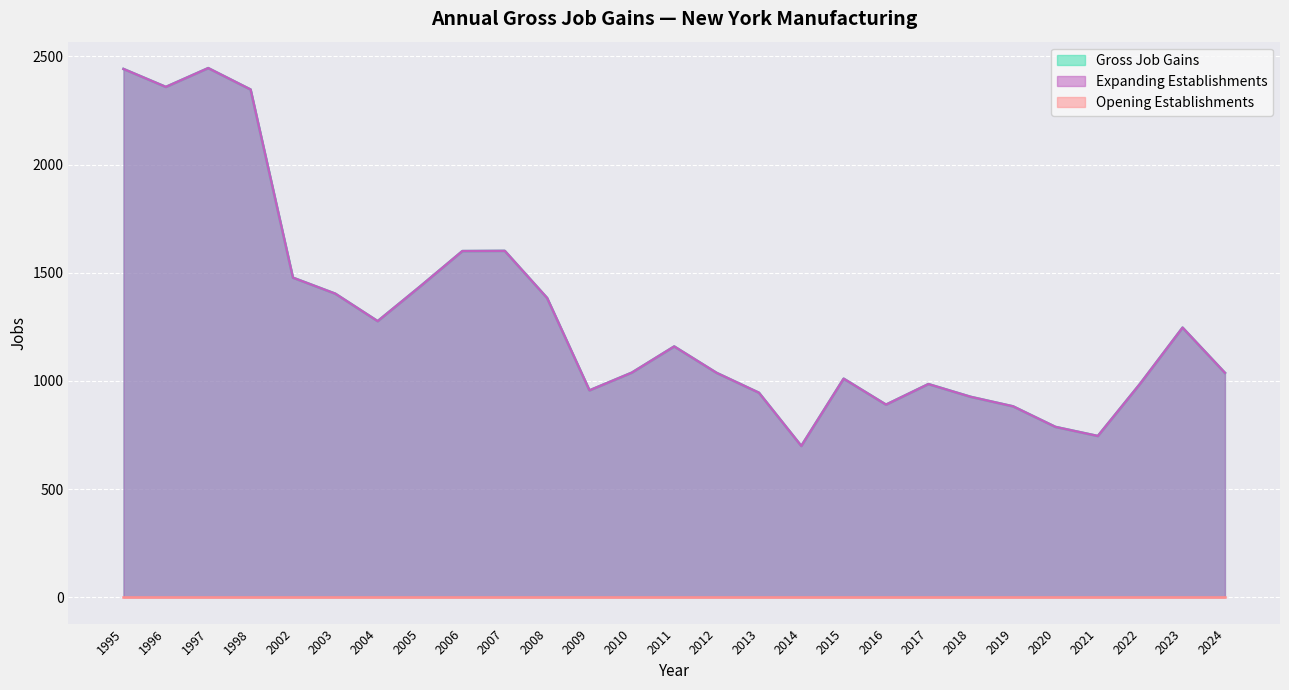

True or false: Gross Job Gains has more than 1 points higher than both neighbors.

True